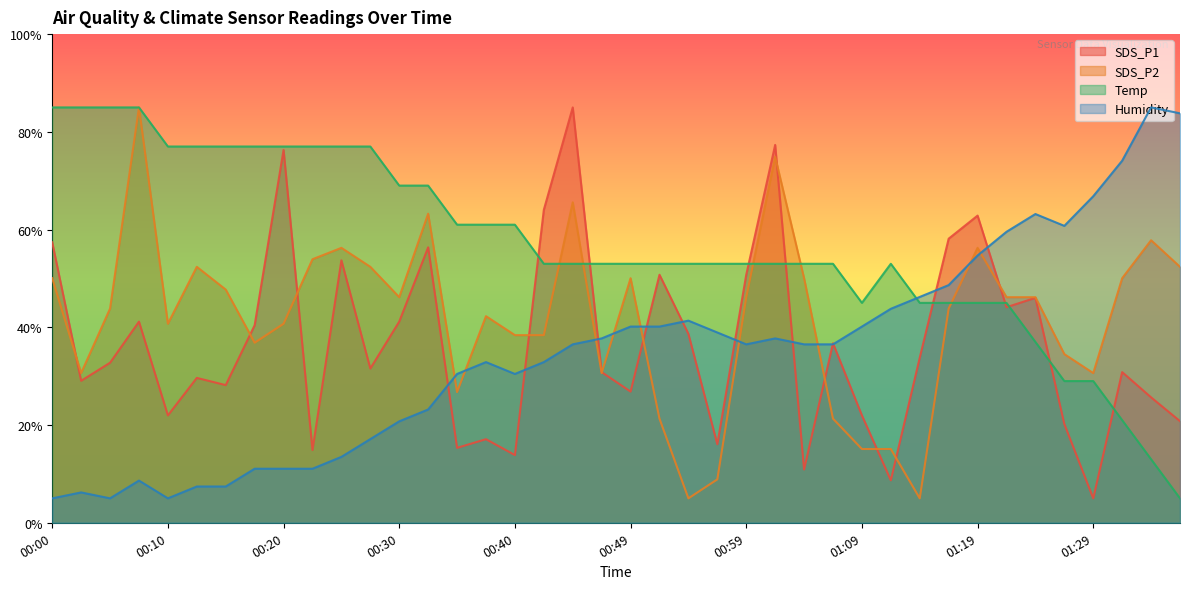

Rank the series at 01:04 from lowest to highest value.

SDS_P1, Humidity, SDS_P2, Temp